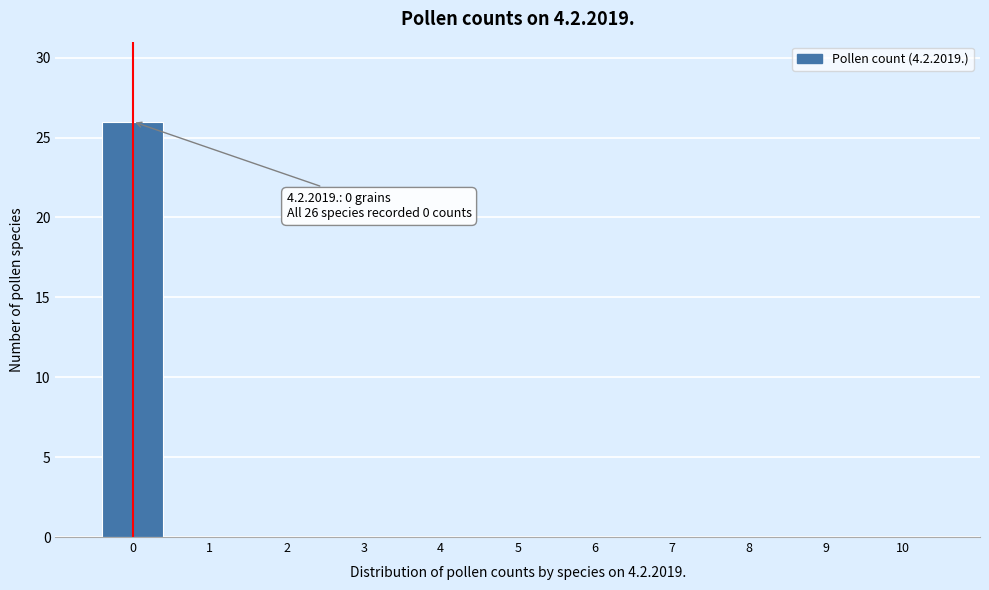

Reading left to right, what are all the values shown in this chart?

0=26	1=0	2=0	3=0	4=0	5=0	6=0	7=0	8=0	9=0	10=0